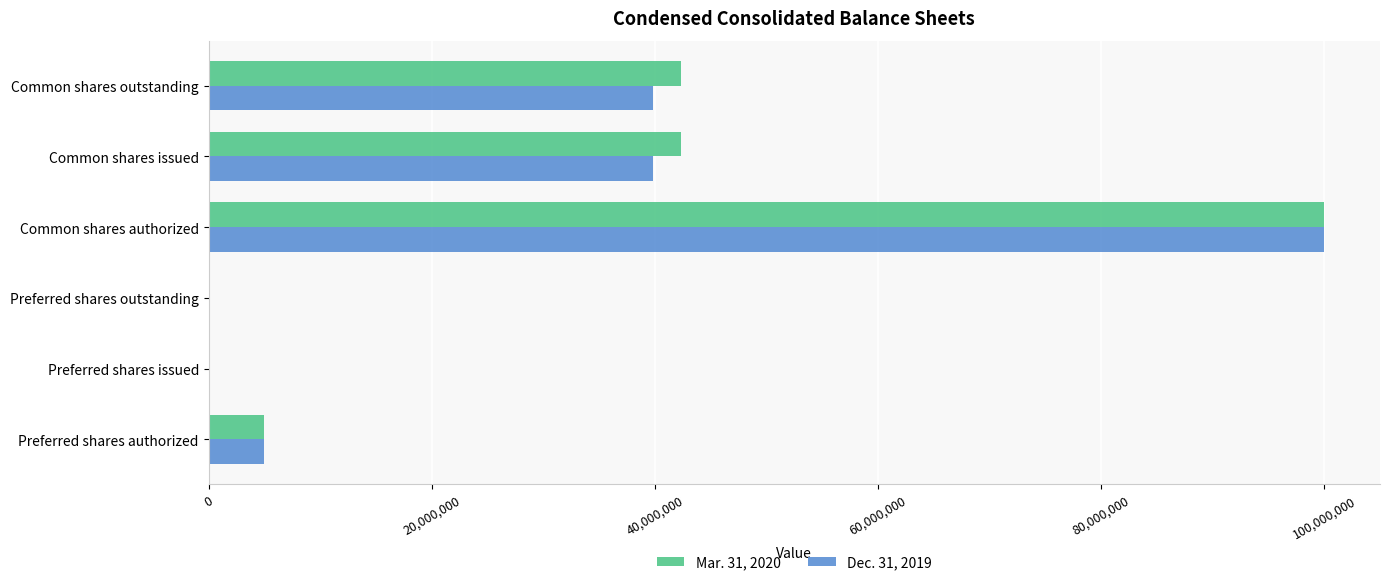

What is the maximum value shown in the chart?

100000000